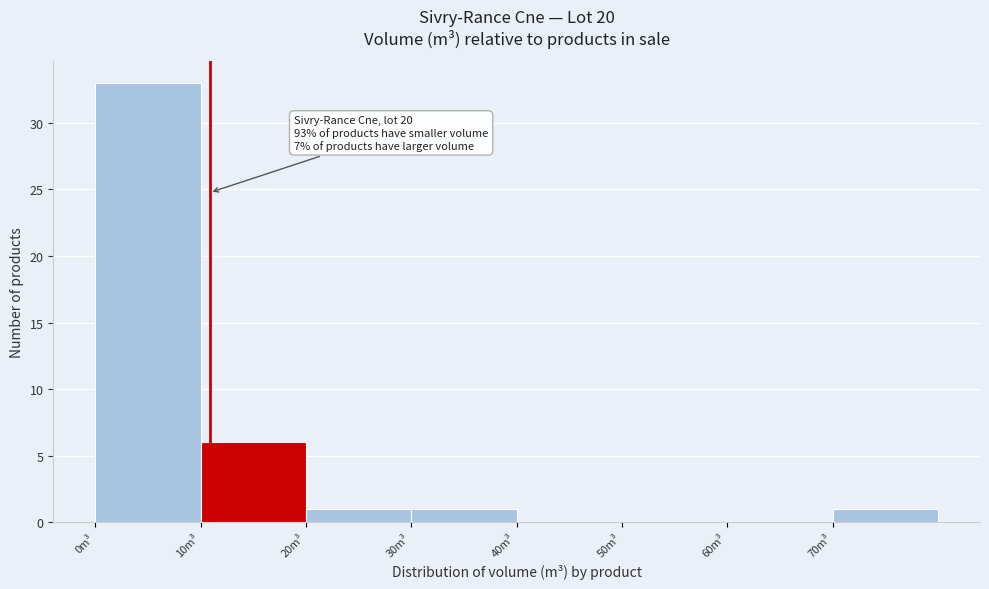

Which range on the x-axis has the tallest bar?

0 to 10